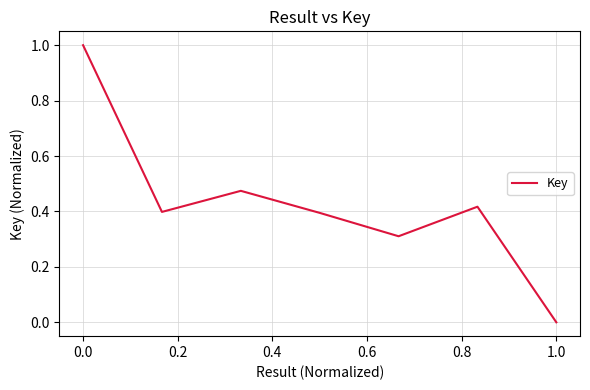

How many interior local valleys (lower than both neighbors) does the data have?

2